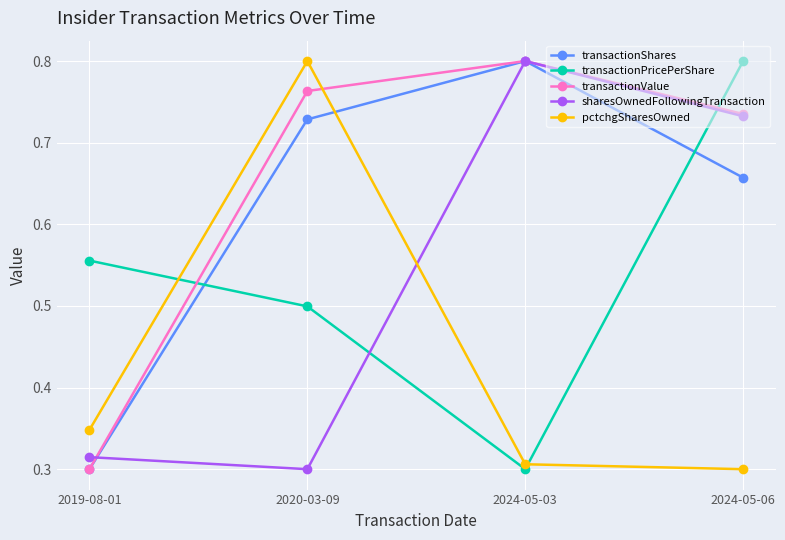

Does the chart display data point markers on the line(s)?

Yes